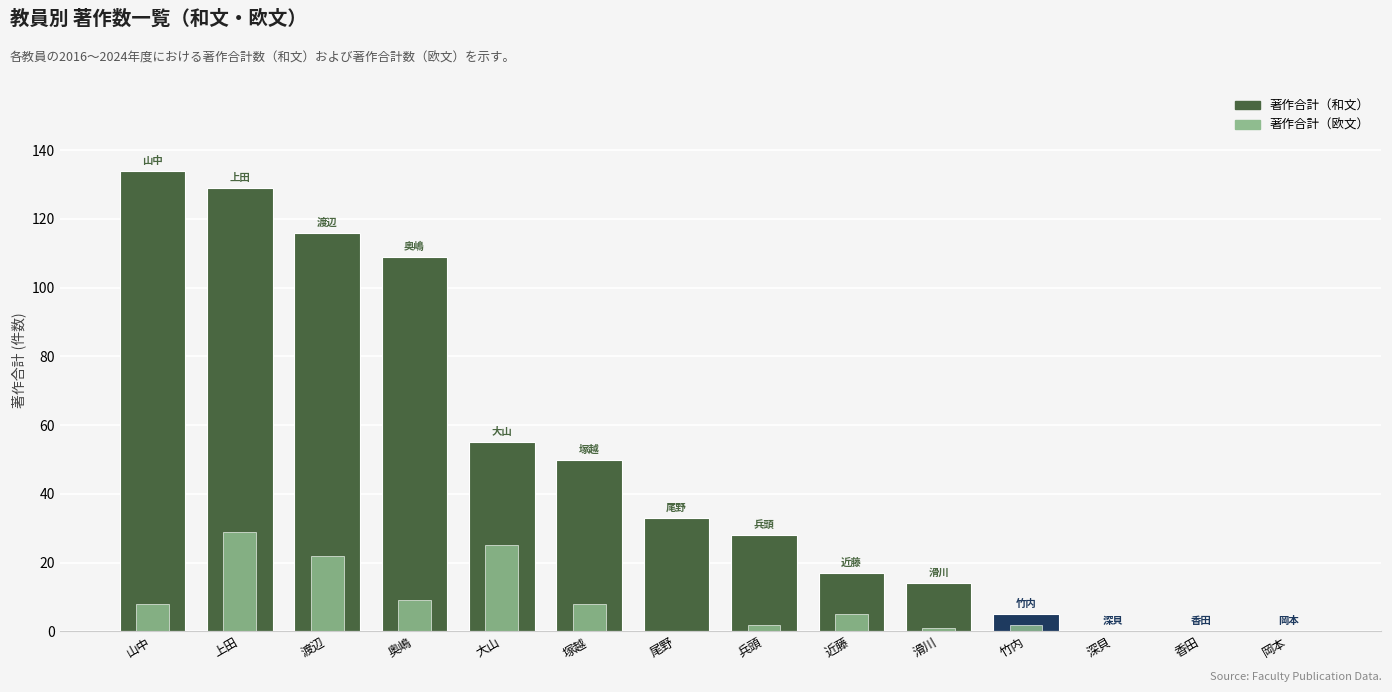

How many bars are there in each group?

2